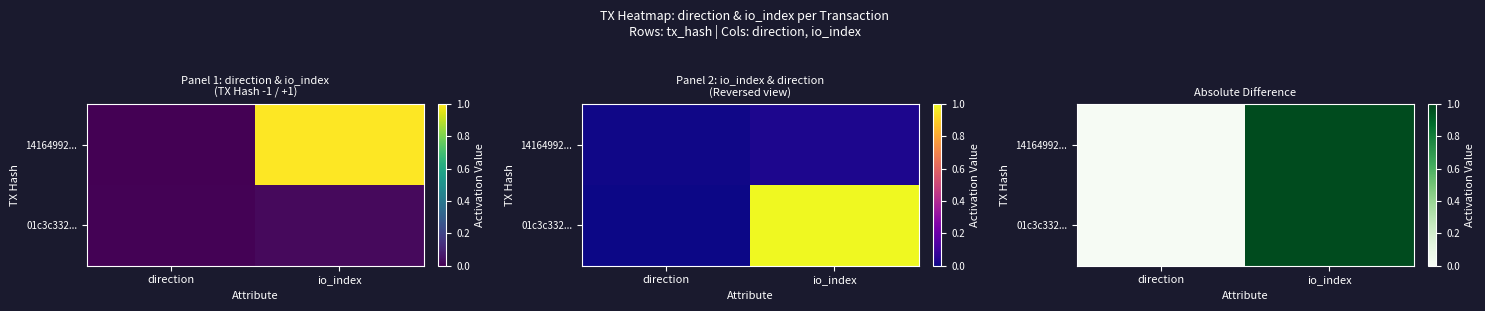

Which series has the largest total across all categories?

14164992...